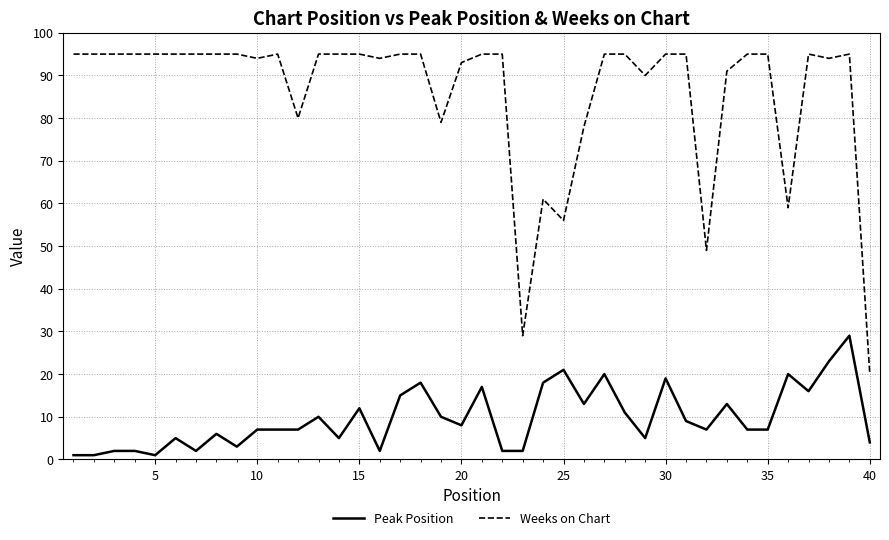

What is the difference between the maximum and minimum values in the Peak Position series?

28